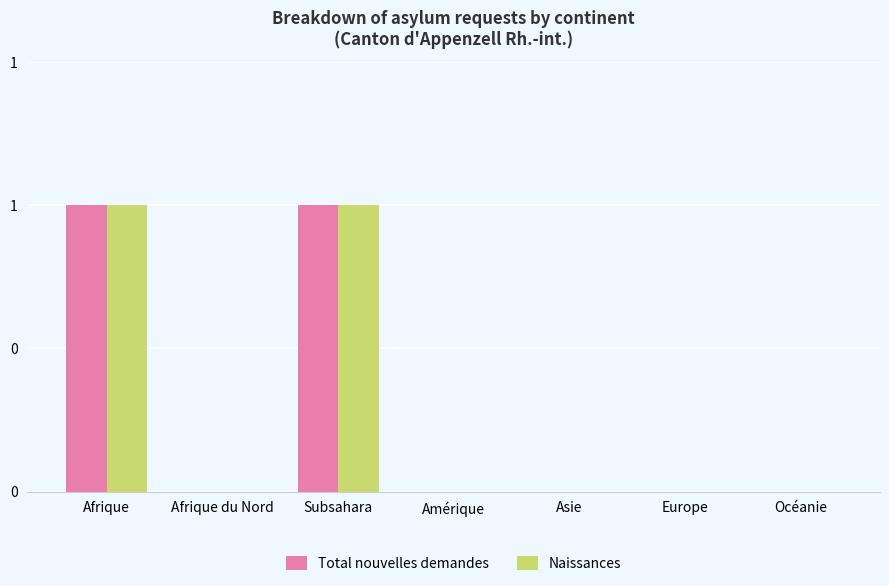

Reading left to right, transcribe all the data shown in this chart.

Total nouvelles demandes: Afrique=1	Afrique du Nord=0	Subsahara=1	Amérique=0	Asie=0	Europe=0	Océanie=0
Naissances: Afrique=1	Afrique du Nord=0	Subsahara=1	Amérique=0	Asie=0	Europe=0	Océanie=0